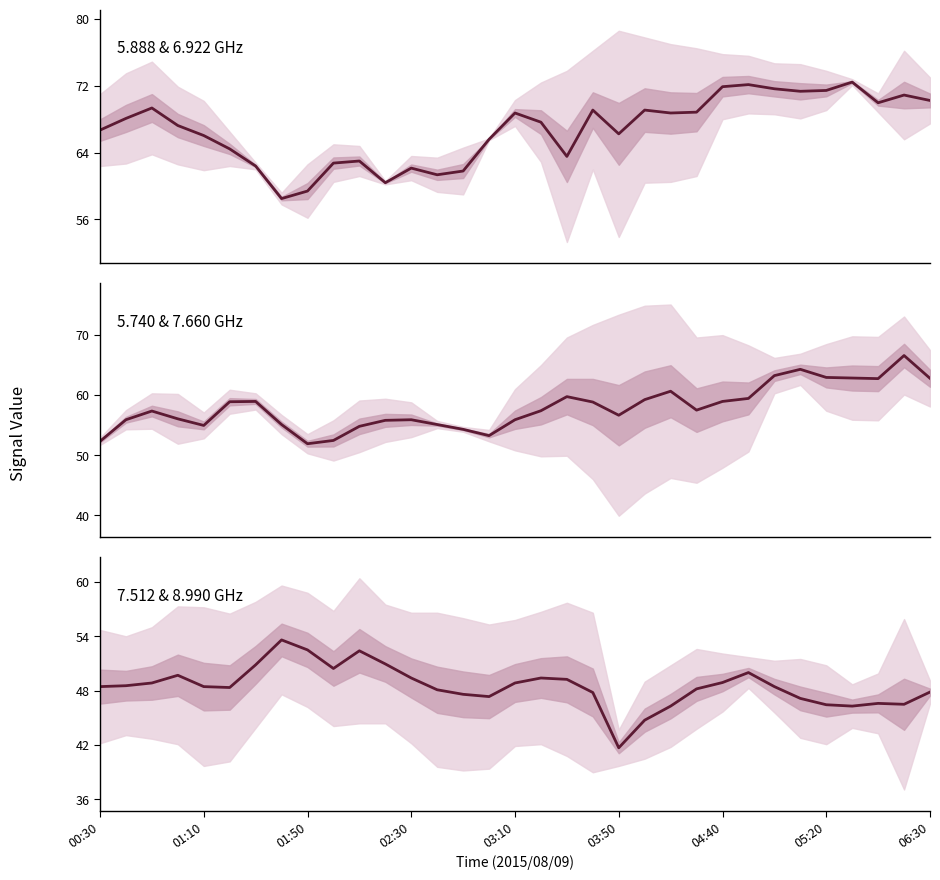

The 7.512 & 8.990 GHz series shows 49.2 at 18. True or false?

True